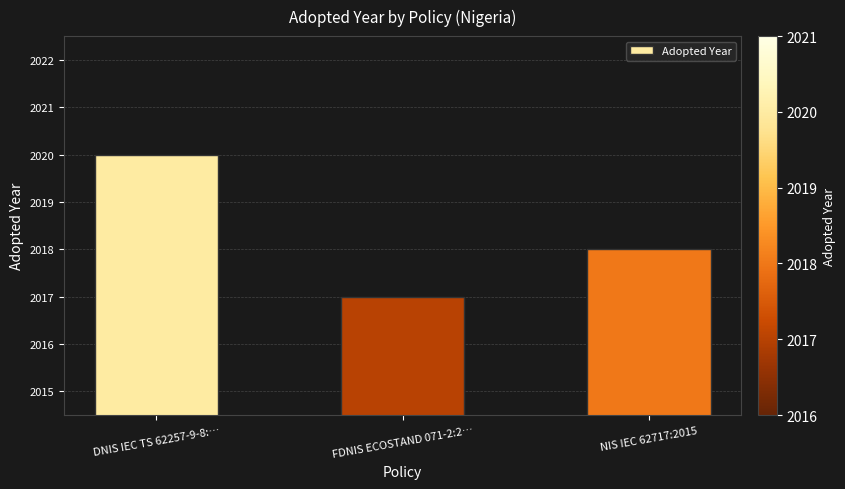

Rank the categories by value from lowest to highest.

FDNIS ECOSTAND 071-2:2…, NIS IEC 62717:2015, DNIS IEC TS 62257-9-8:…